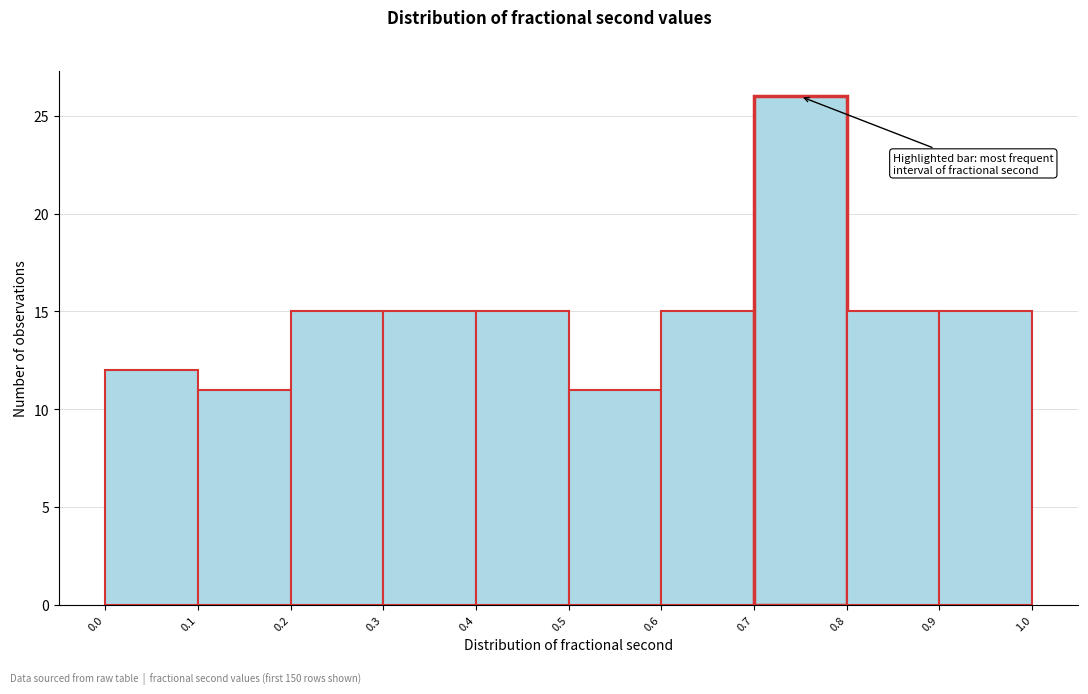

Over which range of the x-axis is the bar tallest?

0.7 to 0.8